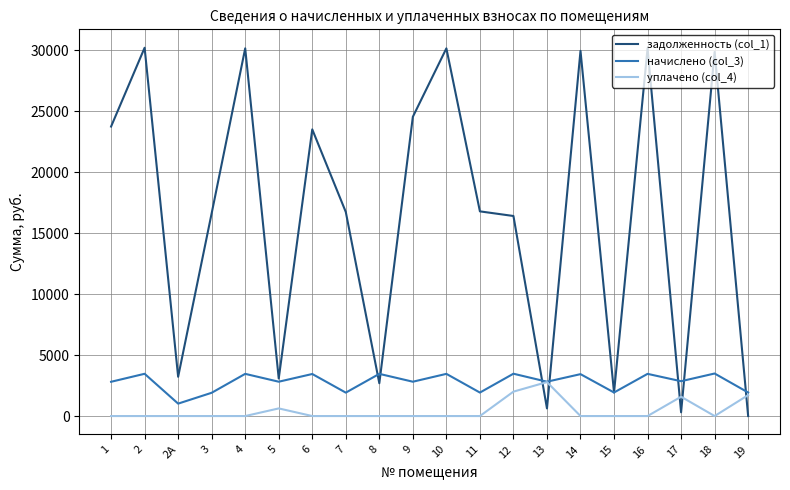

How many series are shown in this chart?

3